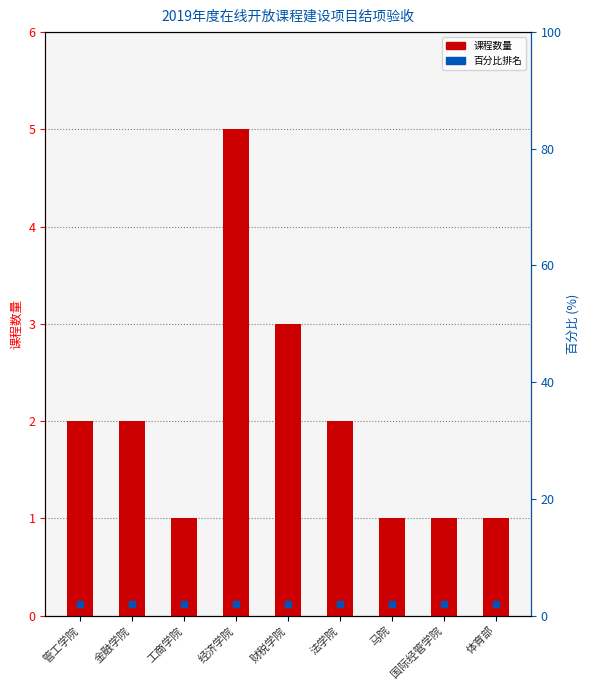

Which series has the largest total across all categories?

课程数量